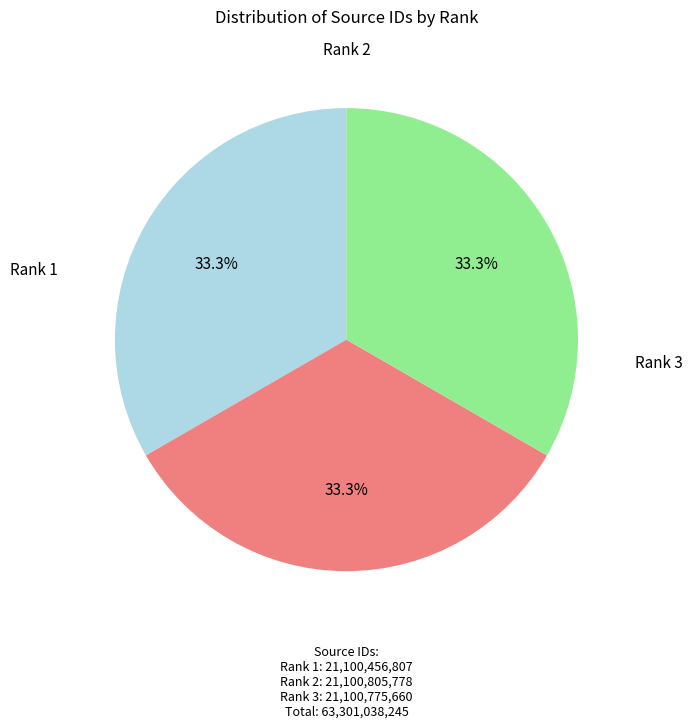

How many segments does this pie chart have?

3